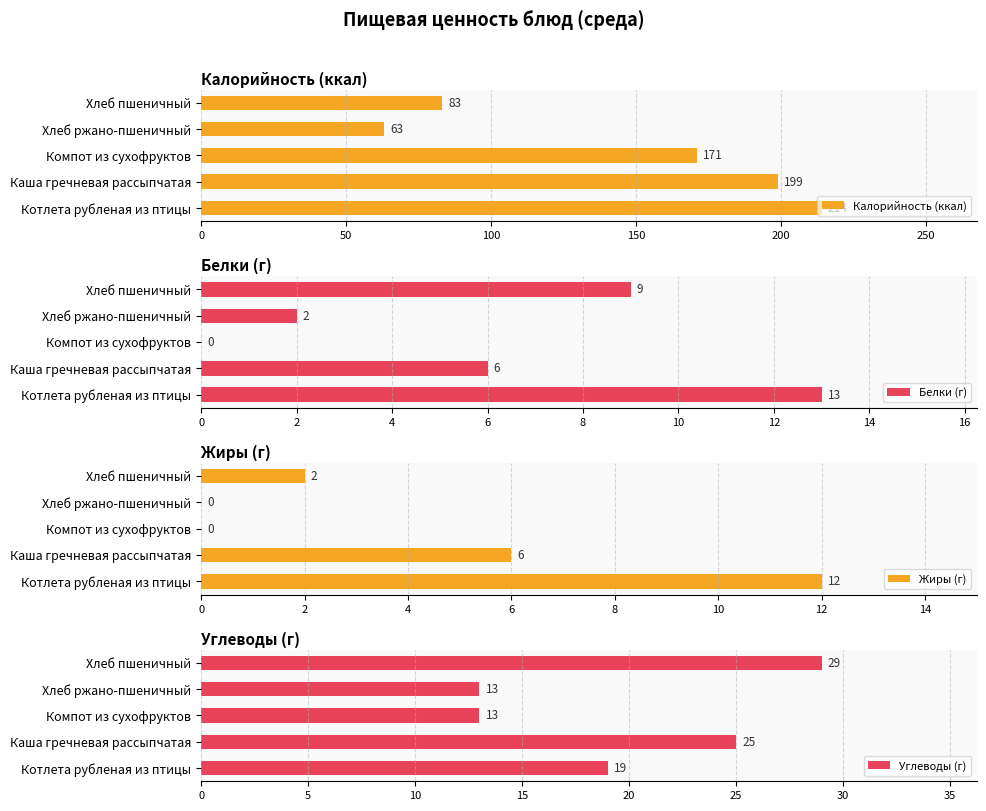

The value of Калорийность (ккал) at Хлеб ржано-пшеничный is 63. True or false?

True